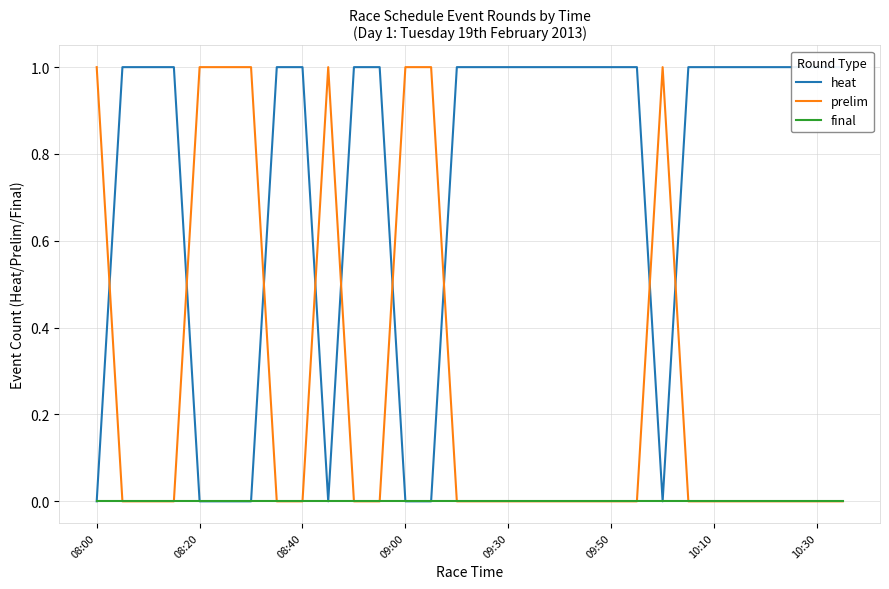

The value of prelim at 09:00 is 1. True or false?

False